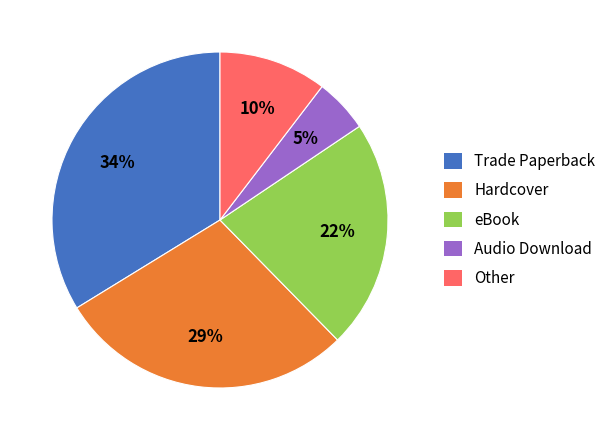

Is there any slice that represents more than half of the pie?

No